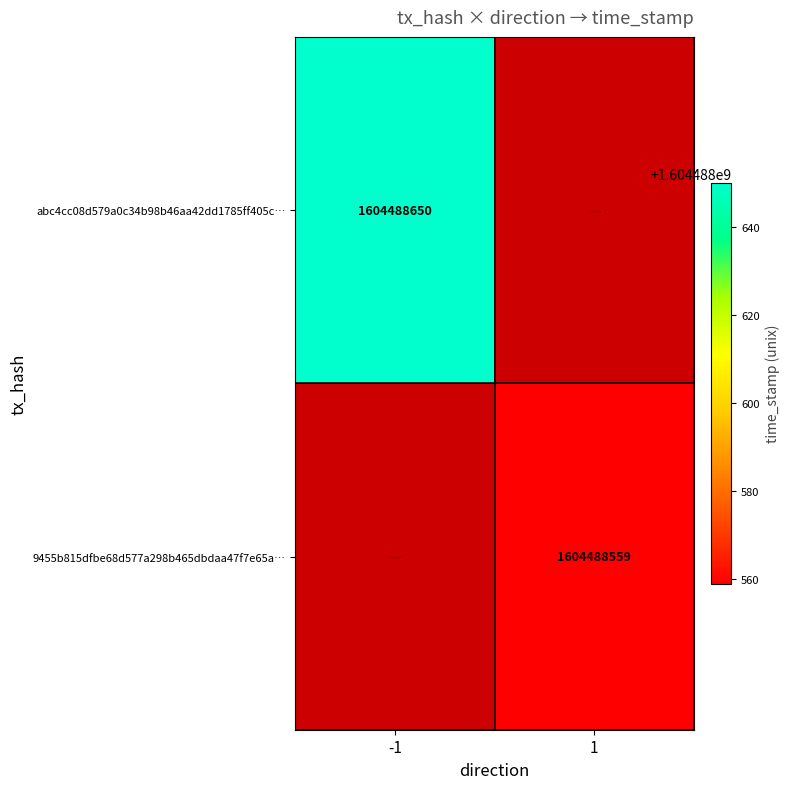

Which series has the largest total across all categories?

abc4cc08d579a0c34b98b46aa42dd1785ff405c